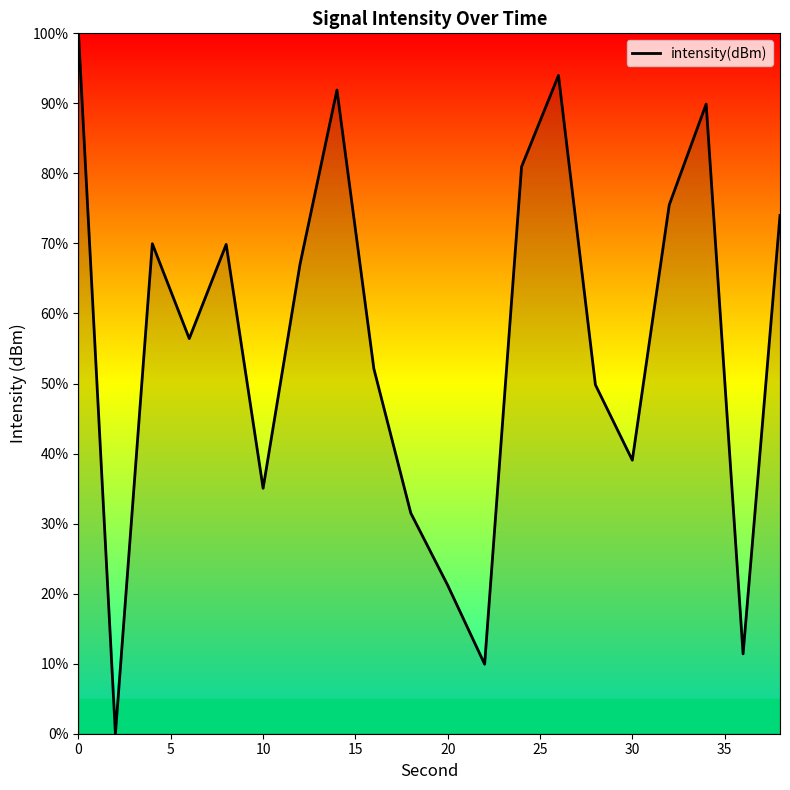

What is the sum of all values?

1119.6